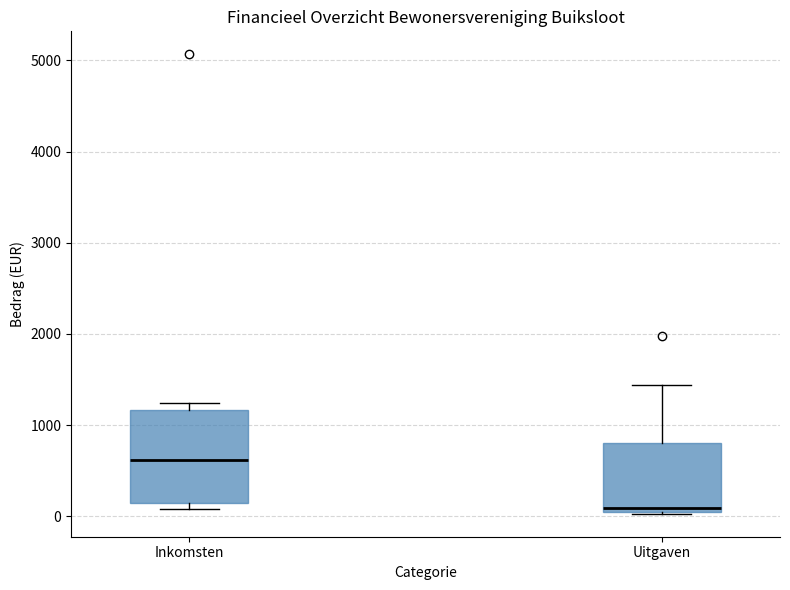

Reading left to right, transcribe this box plot: for each box, give where its median line is, the range the box spans, and where its two whiskers end, as read against the y-axis. The values are not printed on the chart, so give them approximately, as read against the axis.

Inkomsten: median 600, box 100 to 1200, whiskers 100 (just below the box's lower edge) to 1200 (just above the box's upper edge)
Uitgaven: median 100, box 0 to 800, whiskers 0 to 1400